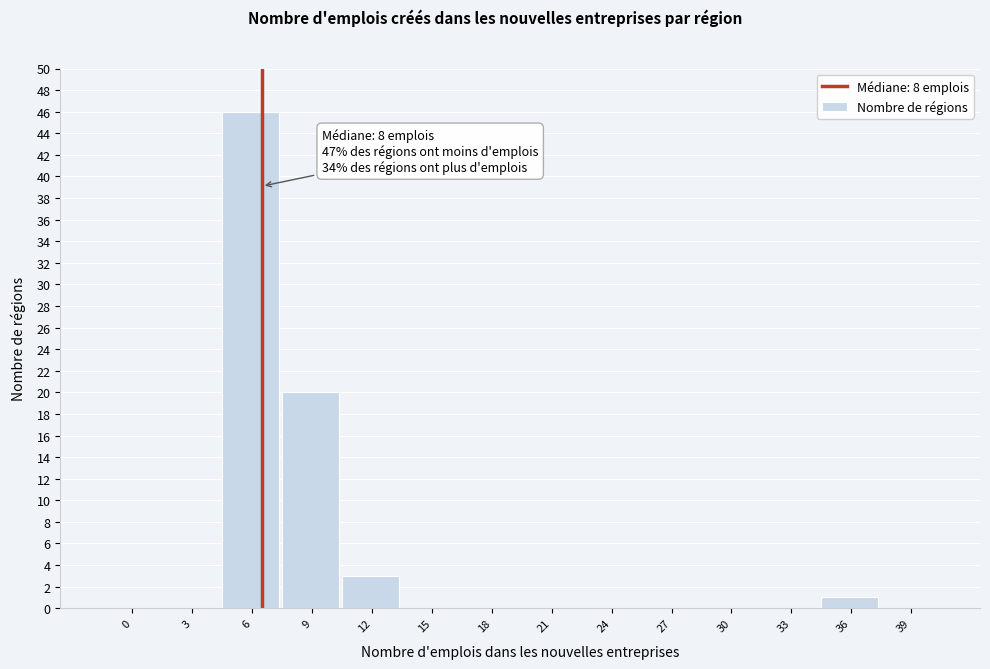

Reading right to left, what are all the values shown in this chart?

39=0	36=1	33=0	30=0	27=0	24=0	21=0	18=0	15=0	12=3	9=20	6=46	3=0	0=0